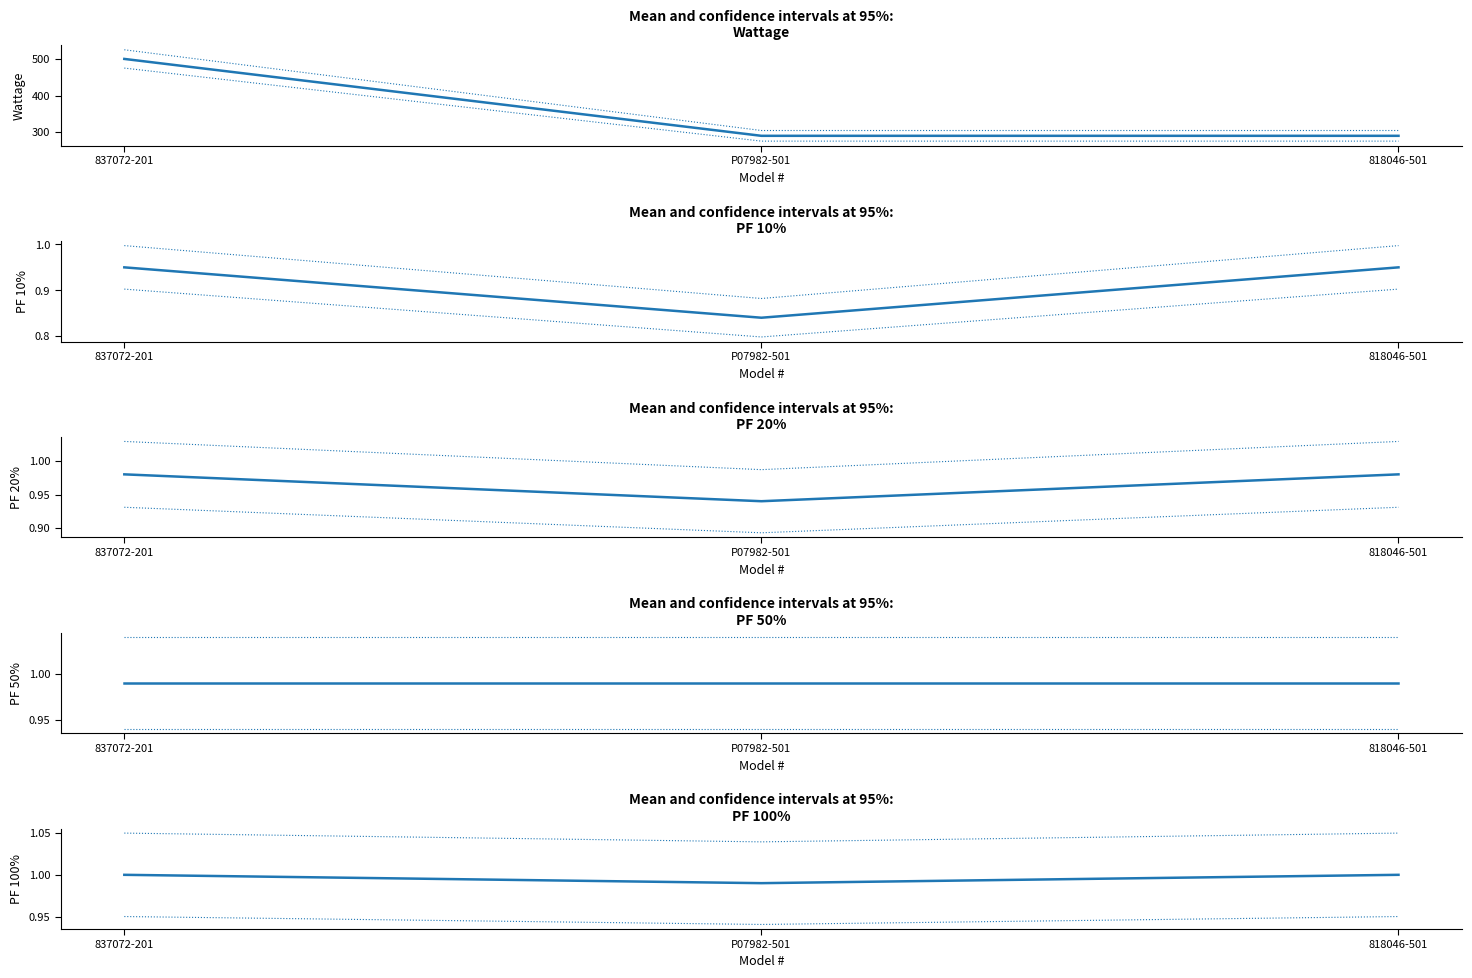

Which category has the highest value in the Wattage series?

837072-201